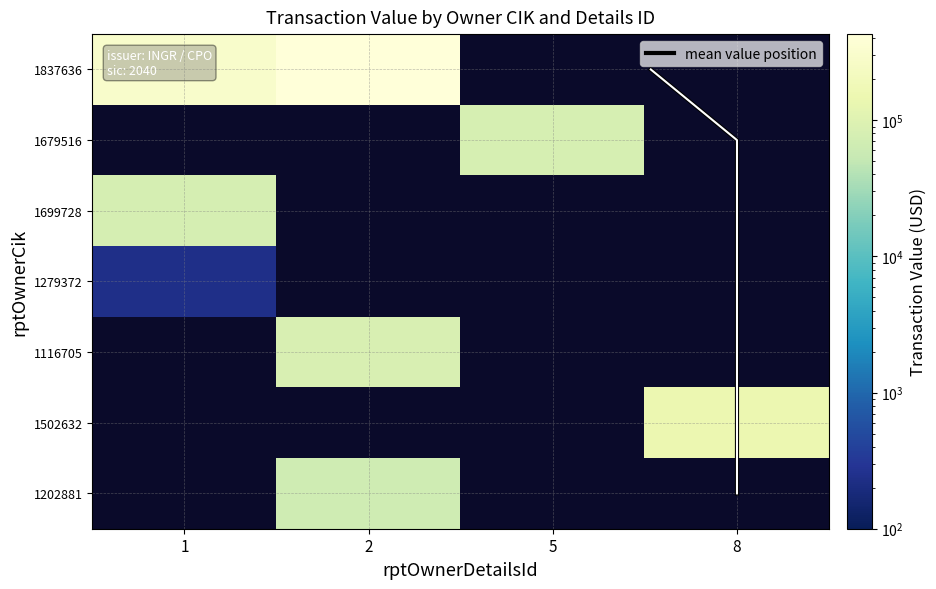

Reading left to right, extract all data points from this chart.

1837636: 295500	429500	0	0
1679516: 0	0	79823	0
1699728: 78370	0	0	0
1279372: 234	0	0	0
1116705: 0	84636	0	0
1502632: 0	0	0	149507
1202881: 0	64815	0	0